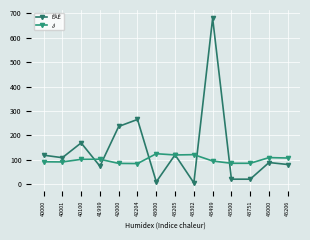

At which category does ¿i reach its first local peak?

41999